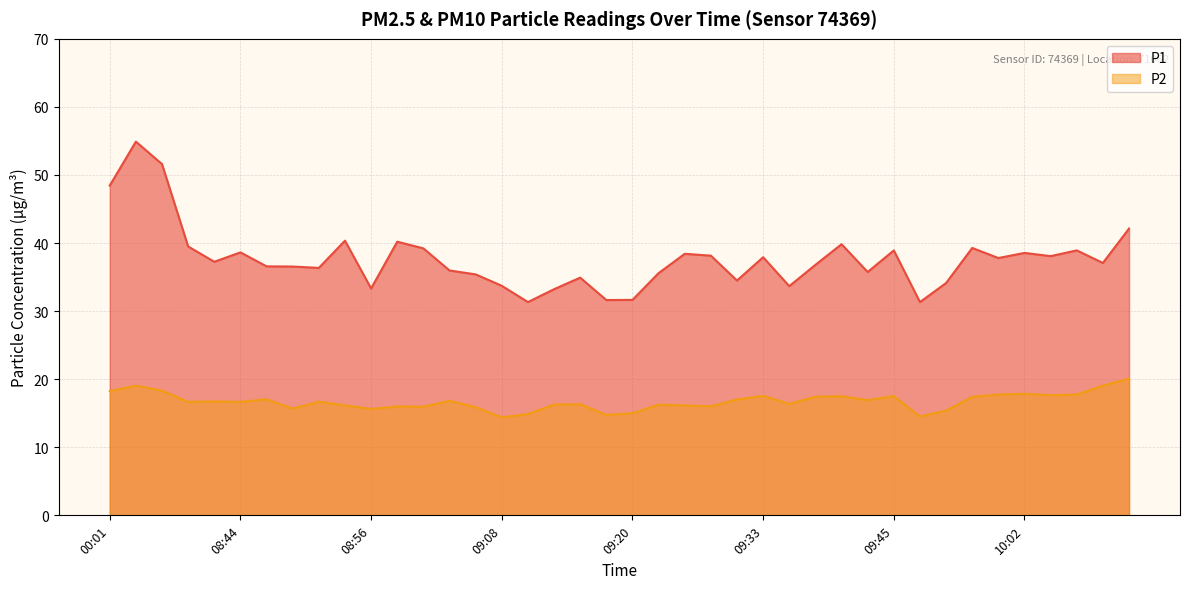

True or false: P1 and P2 intersect in this chart.

False